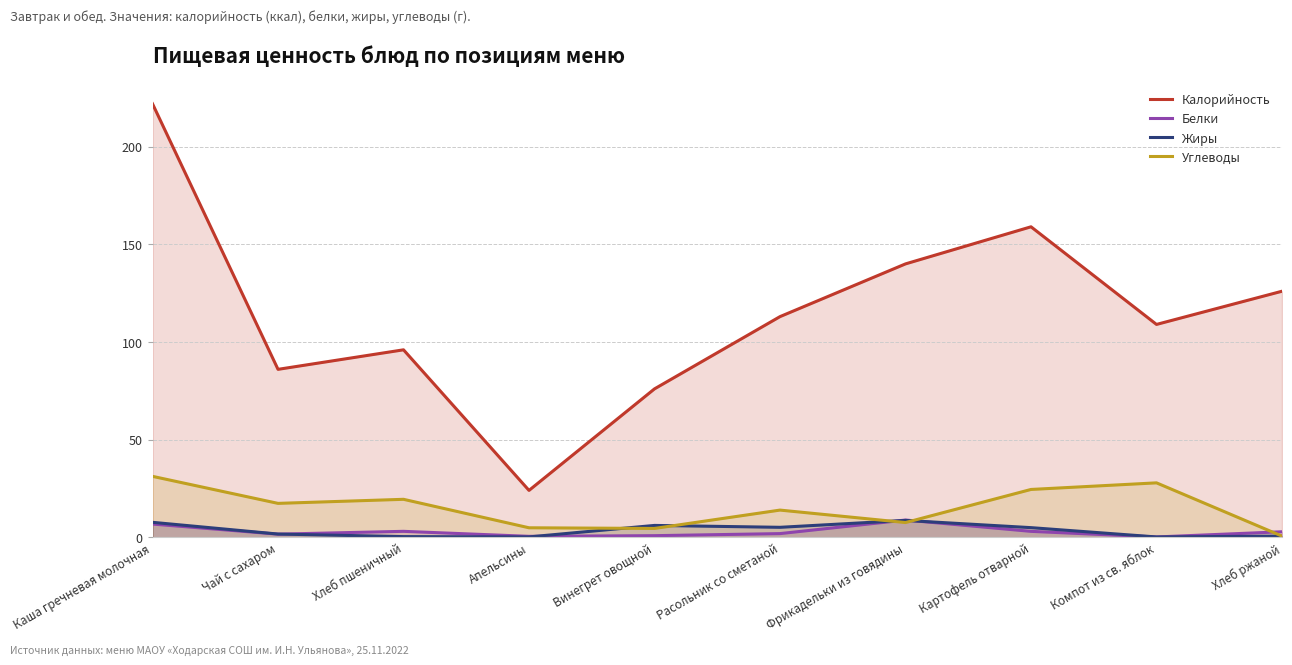

What is the difference between the Калорийность values at Винегрет овощной and Хлеб ржаной?

50.0